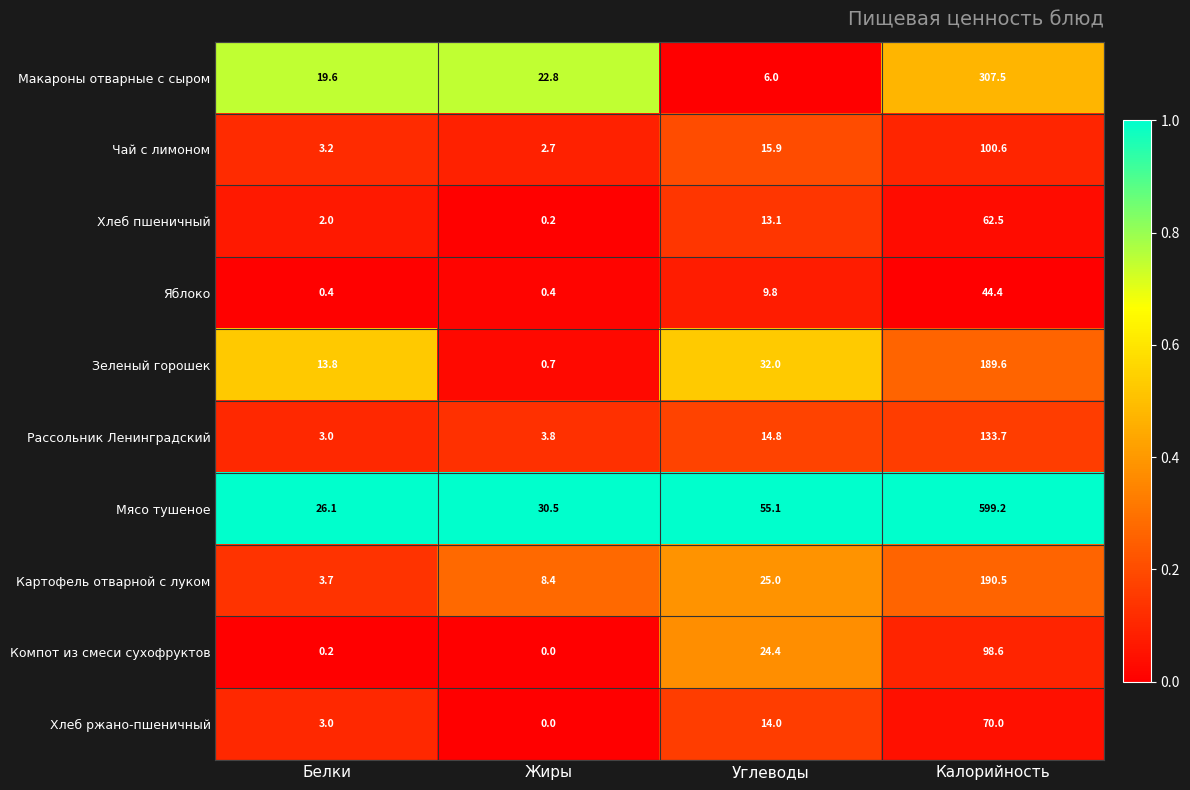

What is the average value of the Мясо тушеное series?

177.7